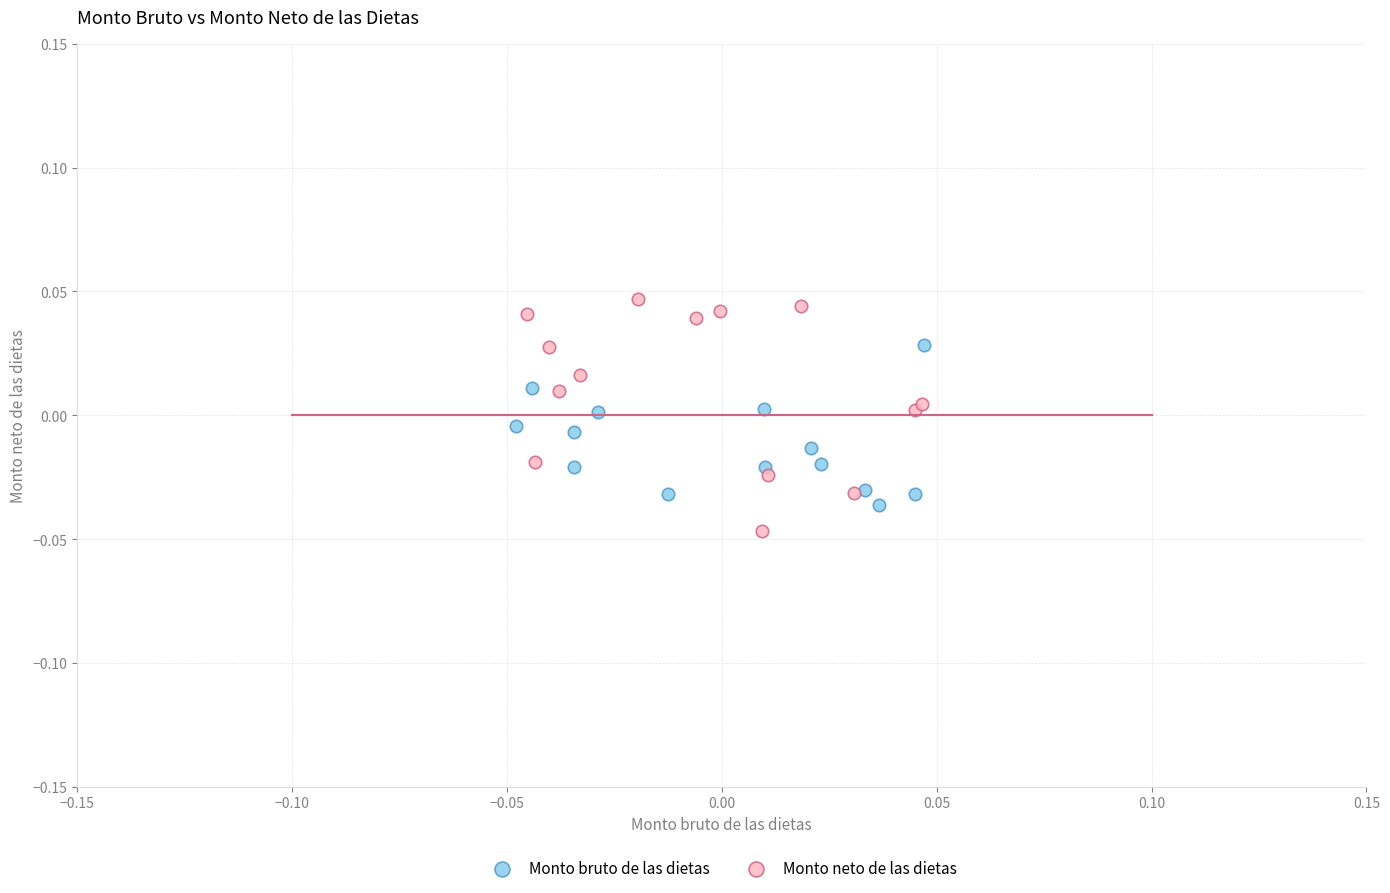

Which series has the widest spread of Y values?

Monto neto de las dietas